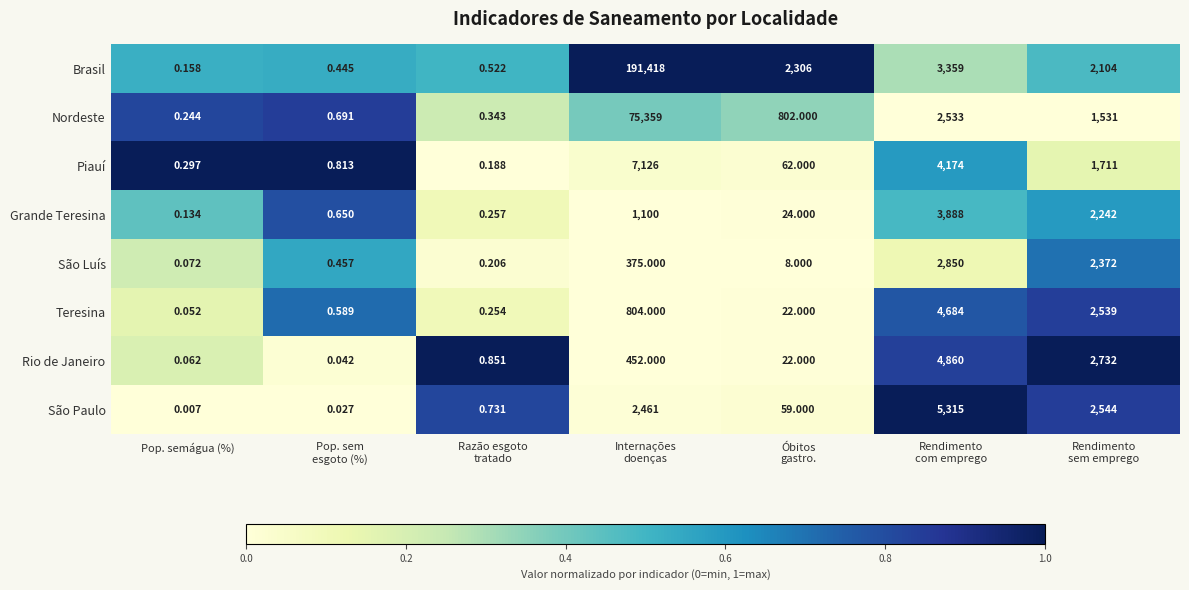

What is the total value across all series at Internações
doenças?

279095.0